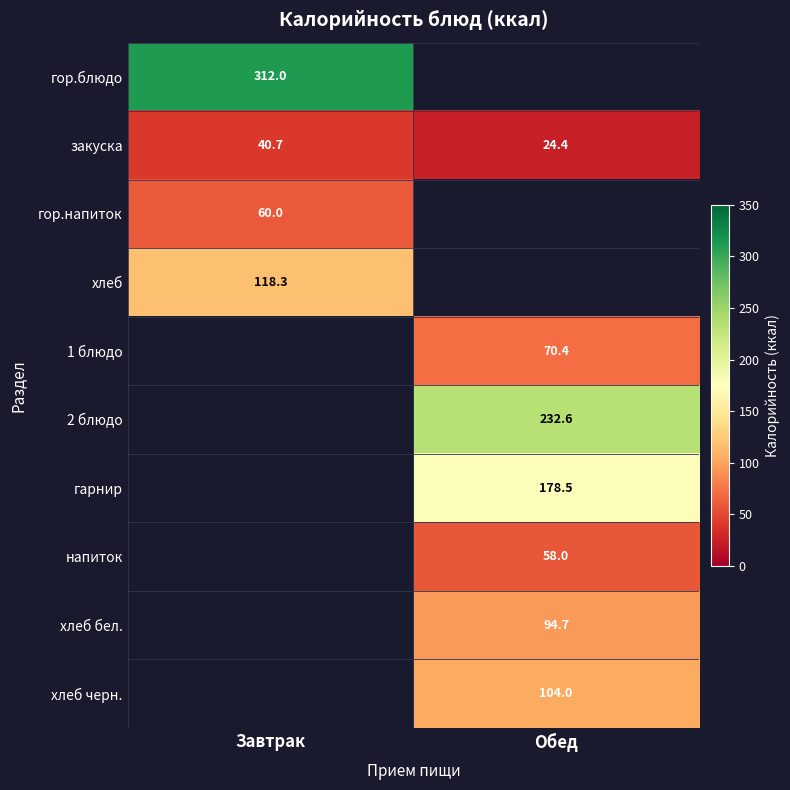

True or false: хлеб бел. has a value of 94.7 at Обед.

True